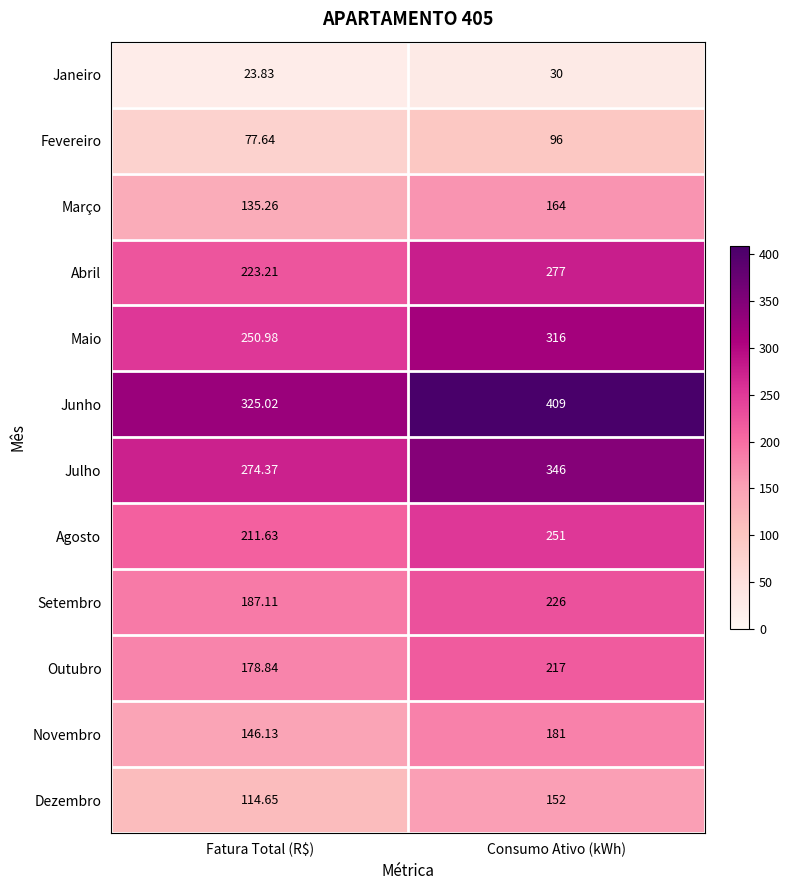

At which label is Fevereiro closest to 86?

Fatura Total (R$)